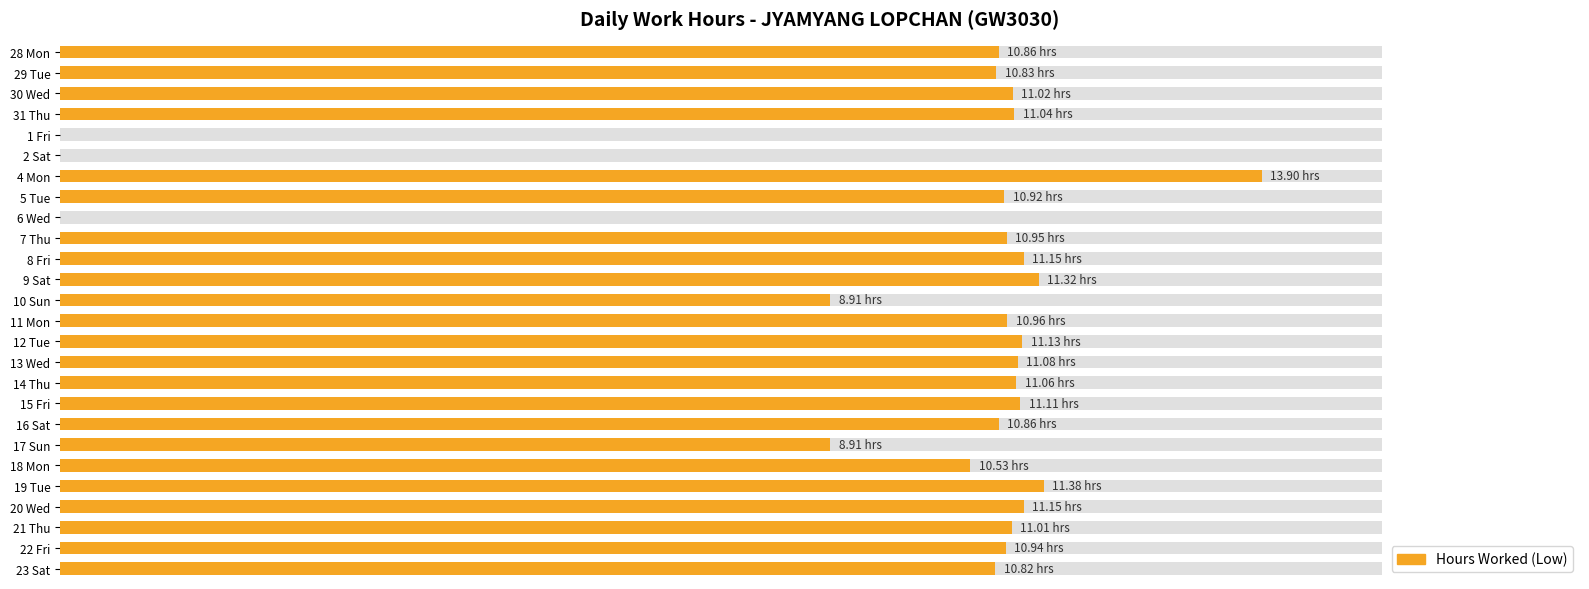

Reading right to left, transcribe all the data shown in this chart.

10.8	10.9	11.0	11.2	11.4	10.5	8.9	10.9	11.1	11.1	11.1	11.1	11.0	8.9	11.3	11.2	10.9	0.0	10.9	13.9	0.0	0.0	11.0	11.0	10.8	10.9